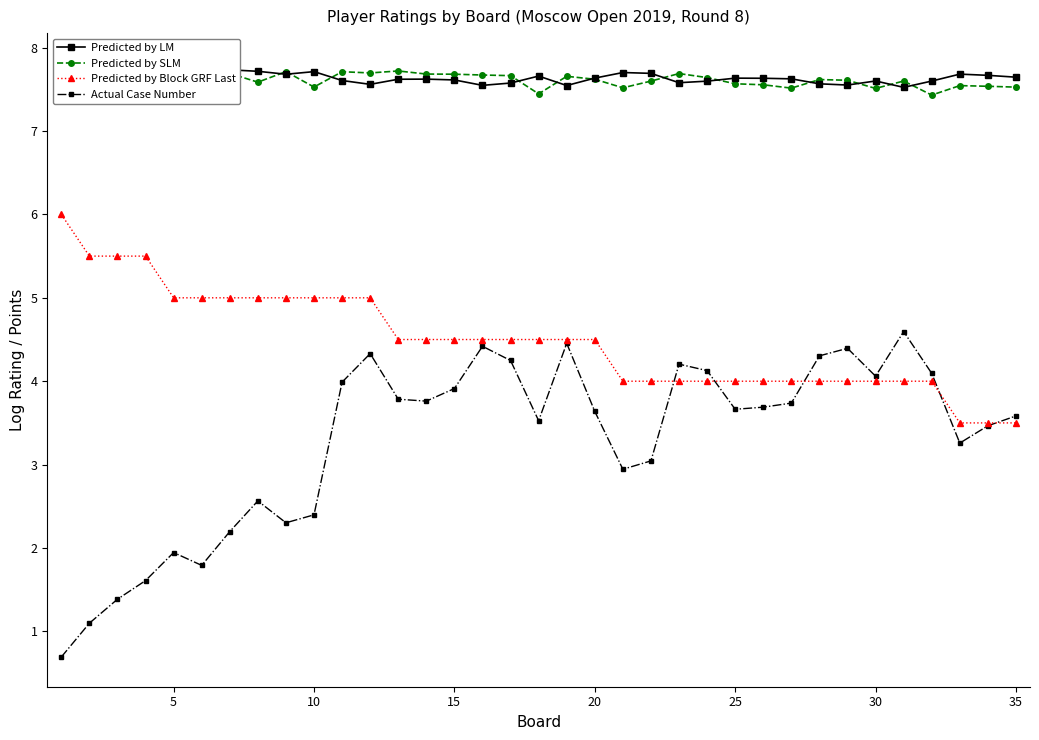

Does the chart display data point markers on the line(s)?

Yes